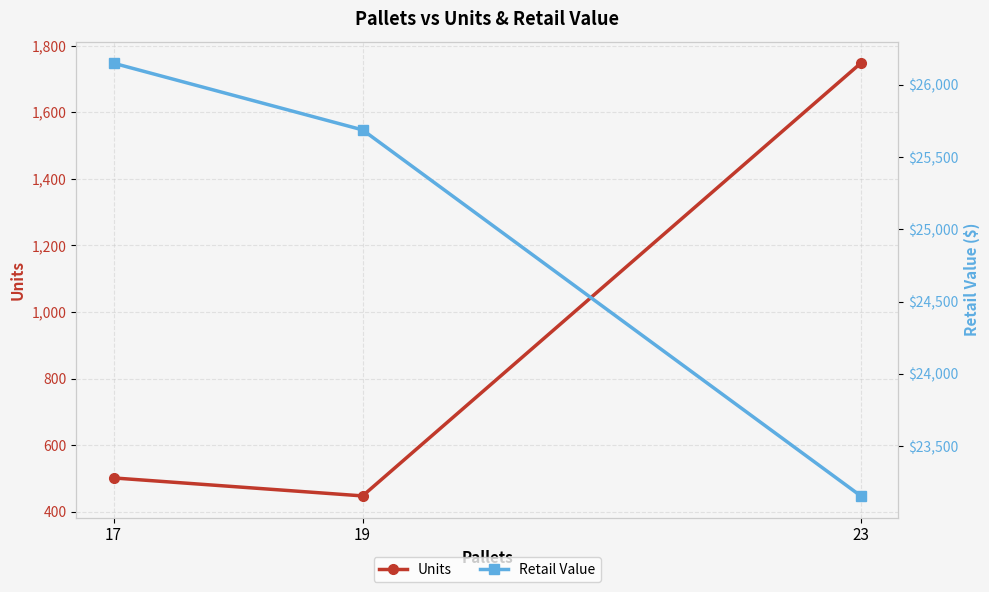

List the labels in order of Retail Value value, smallest first.

23, 19, 17